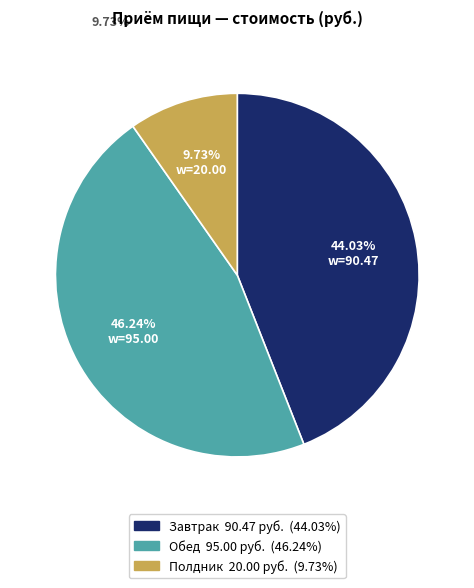

To the nearest percent, what is the combined percentage of Обед and Завтрак?

90%